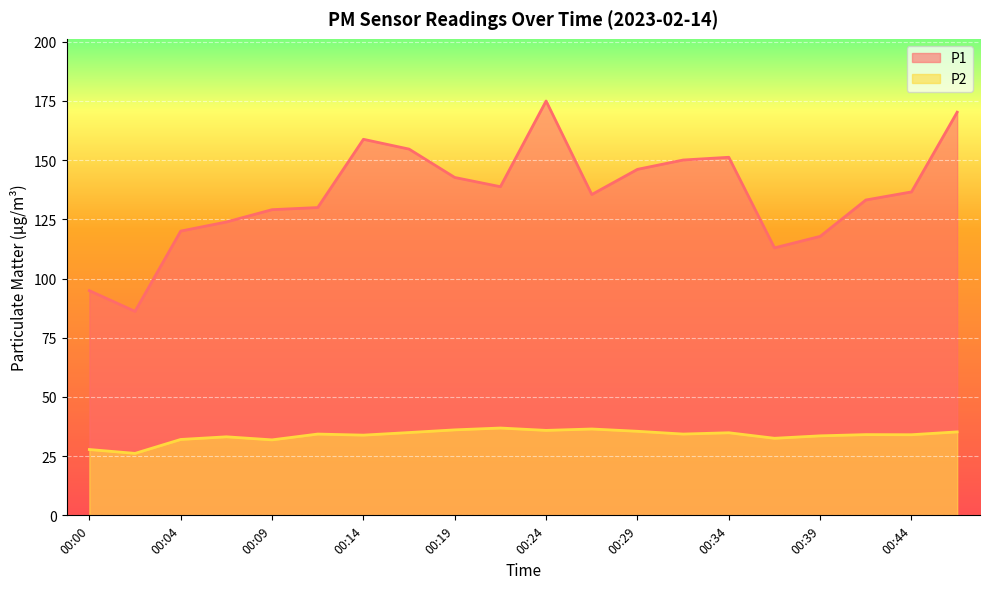

At which category is the sum across all series the highest?

00:24